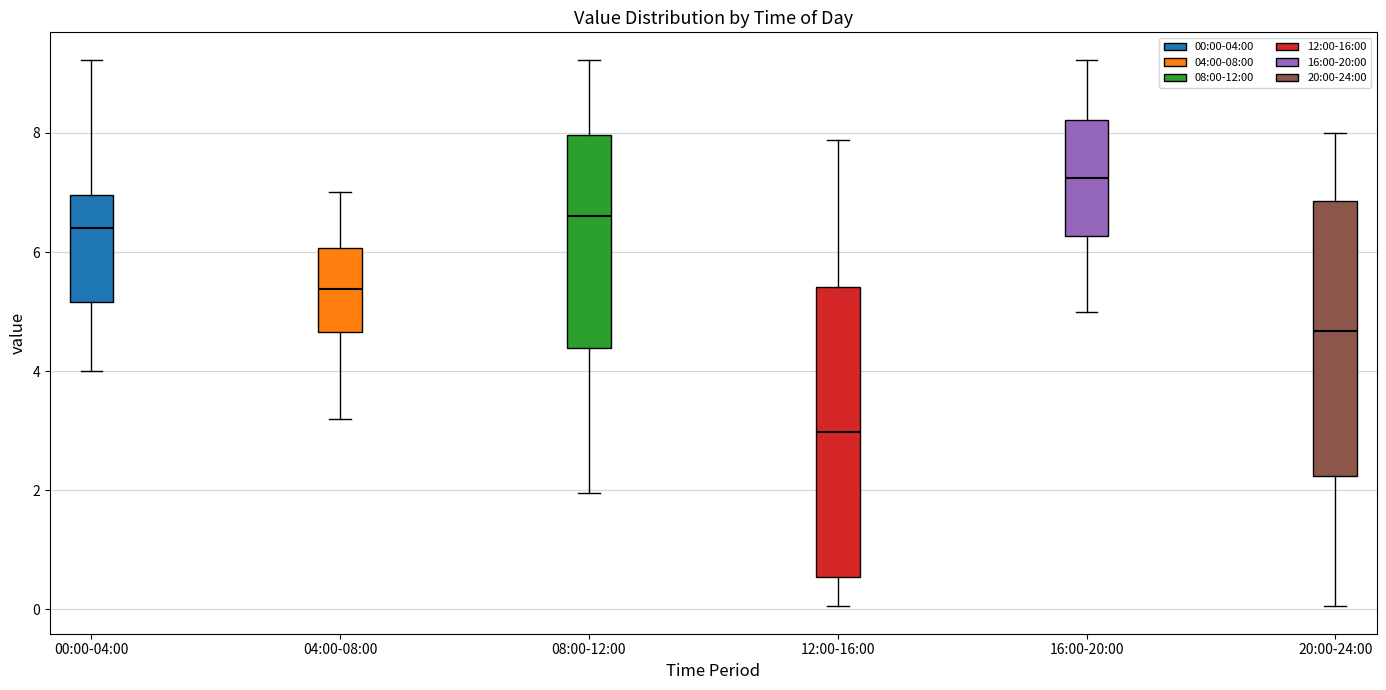

Reading left to right, read every box against the y-axis: the position of its median line, the range the box covers, and the ends of its whiskers. The values are not printed on the chart, so give them approximately, as read against the axis.

00:00-04:00: median 6.4, box 5.2 to 7.0, whiskers 4.0 to 9.2
04:00-08:00: median 5.4, box 4.6 to 6.0, whiskers 3.2 to 7.0
08:00-12:00: median 6.6, box 4.4 to 8.0, whiskers 2.0 to 9.2
12:00-16:00: median 3.0, box 0.6 to 5.4, whiskers 0.0 to 7.8
16:00-20:00: median 7.2, box 6.2 to 8.2, whiskers 5.0 to 9.2
20:00-24:00: median 4.6, box 2.2 to 6.8, whiskers 0.0 to 8.0